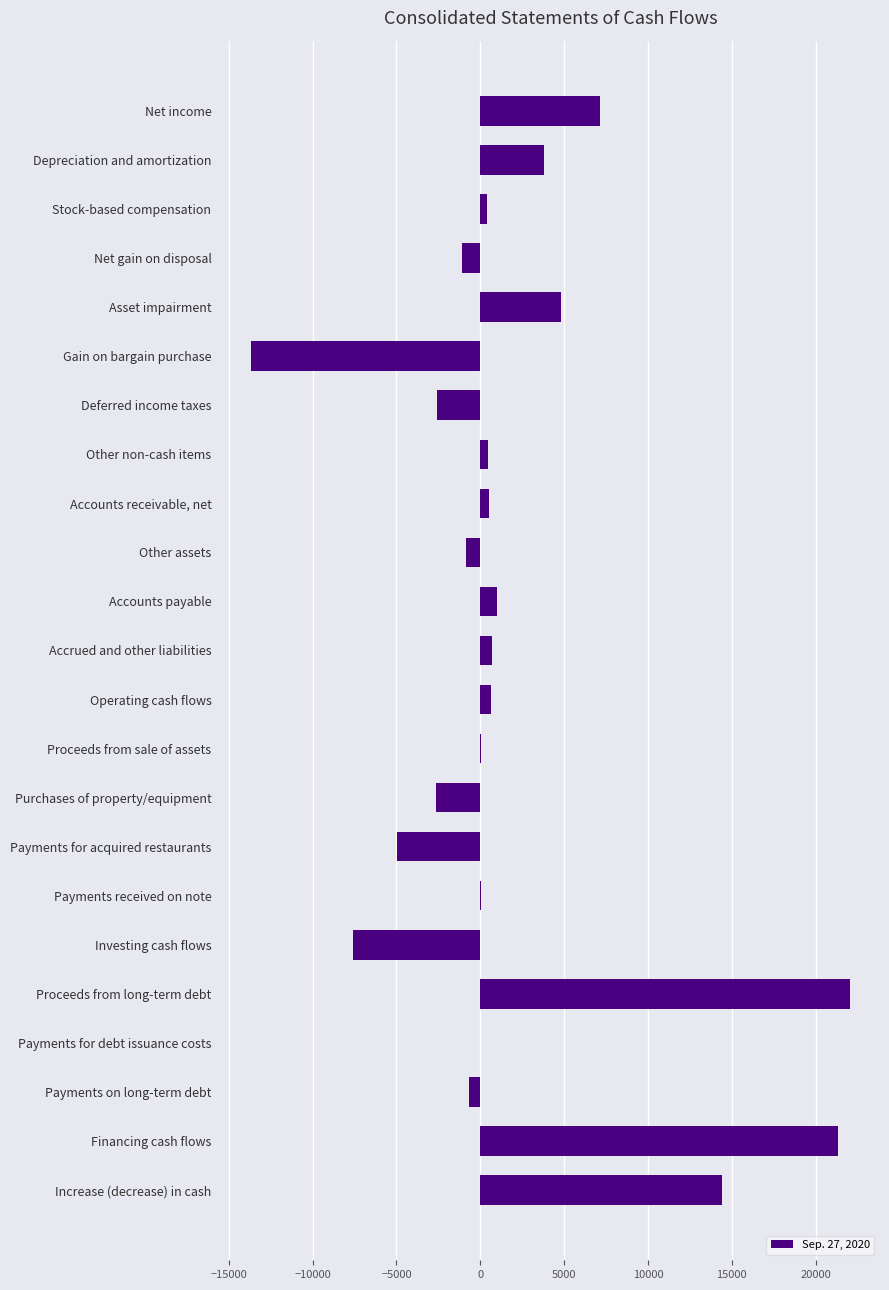

Between Payments on long-term debt and Net income, which is larger?

Net income